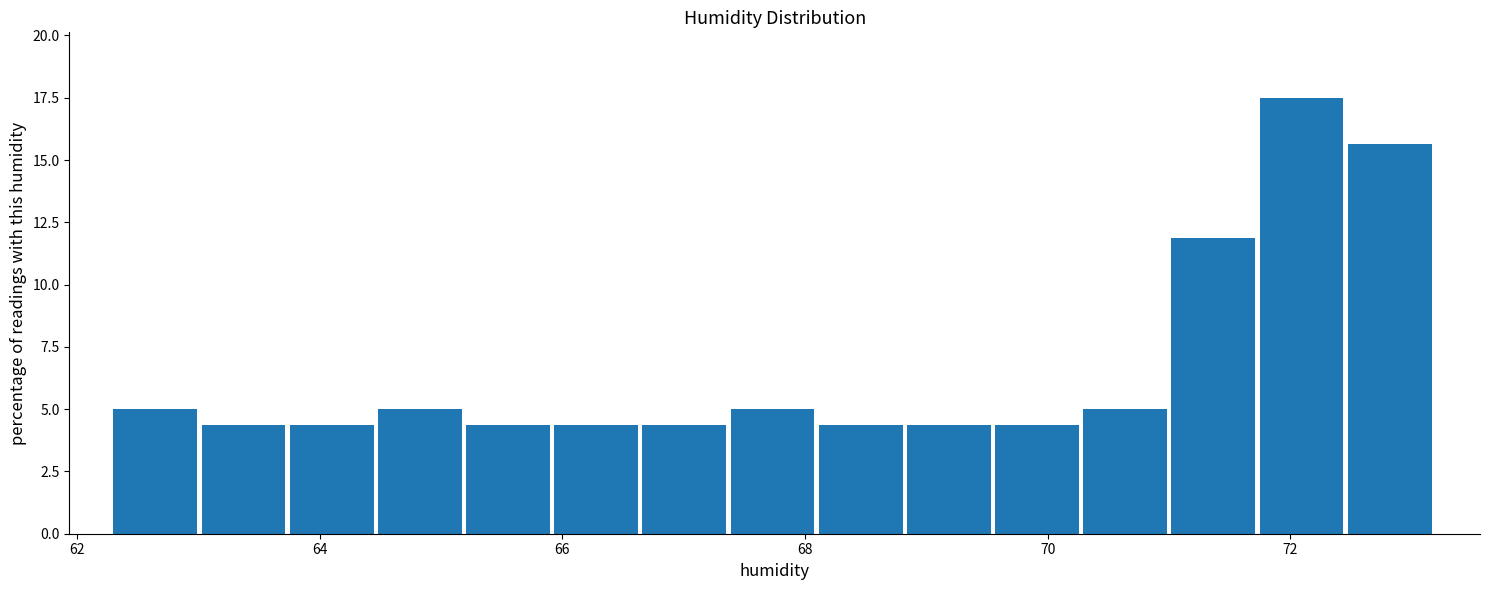

Around what value on the x-axis is the tallest bar? Give the approximate position of its centre, as read against the axis.

72.0